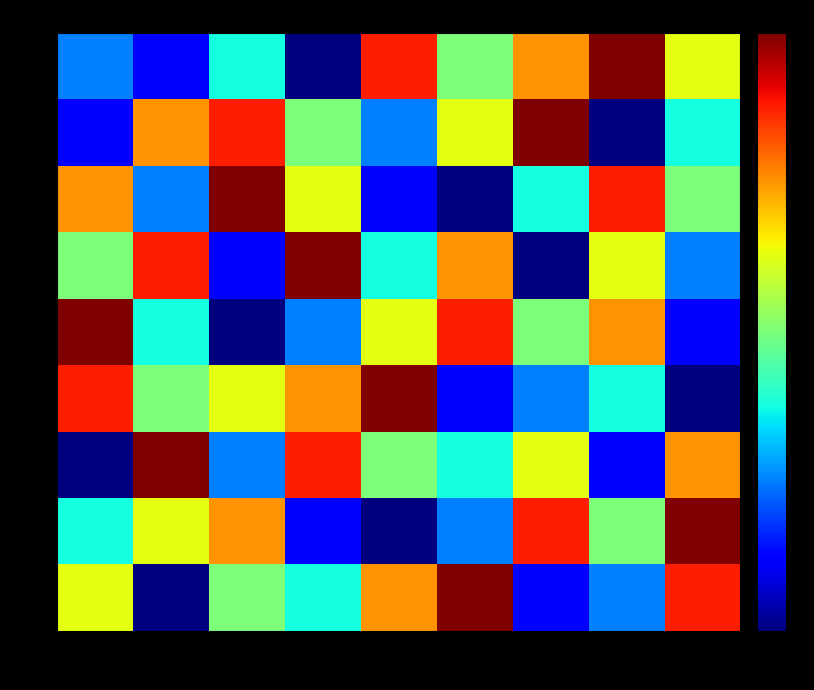

Which category has the lowest value across all series?

8